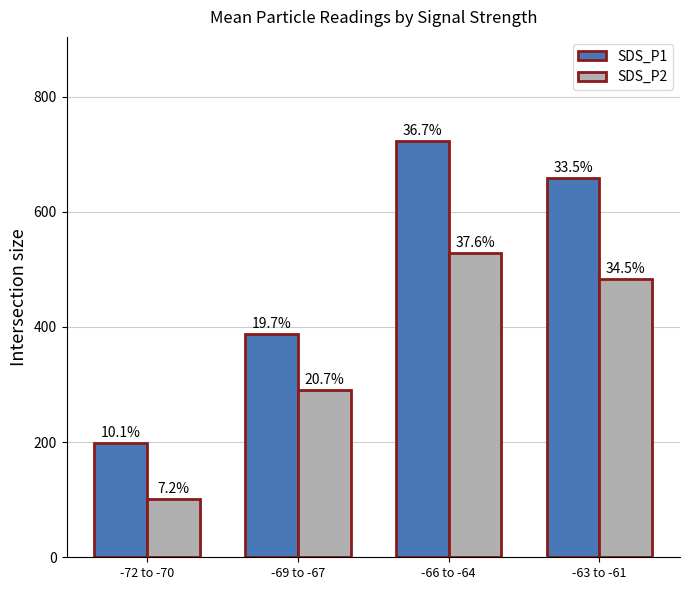

The SDS_P1 series shows 388 at -69 to -67. True or false?

True